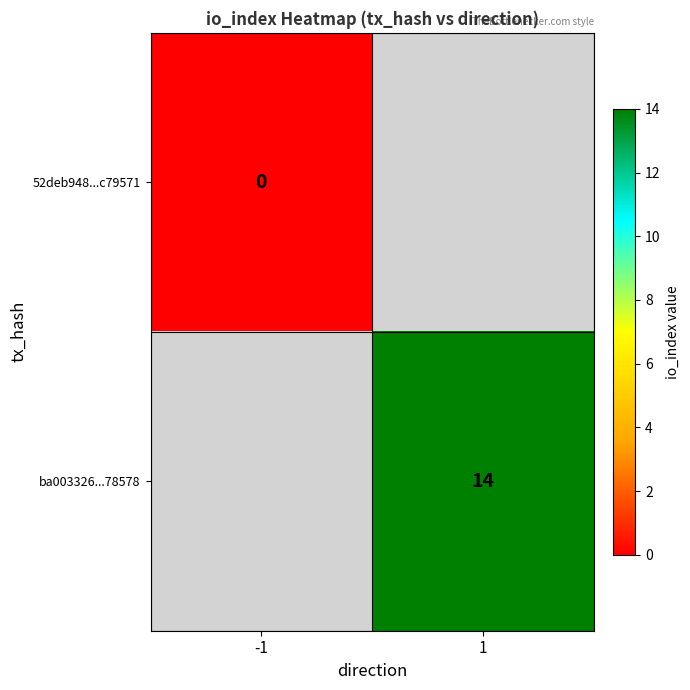

True or false: ba003326...78578 has a value of 25.1 at 1.

False